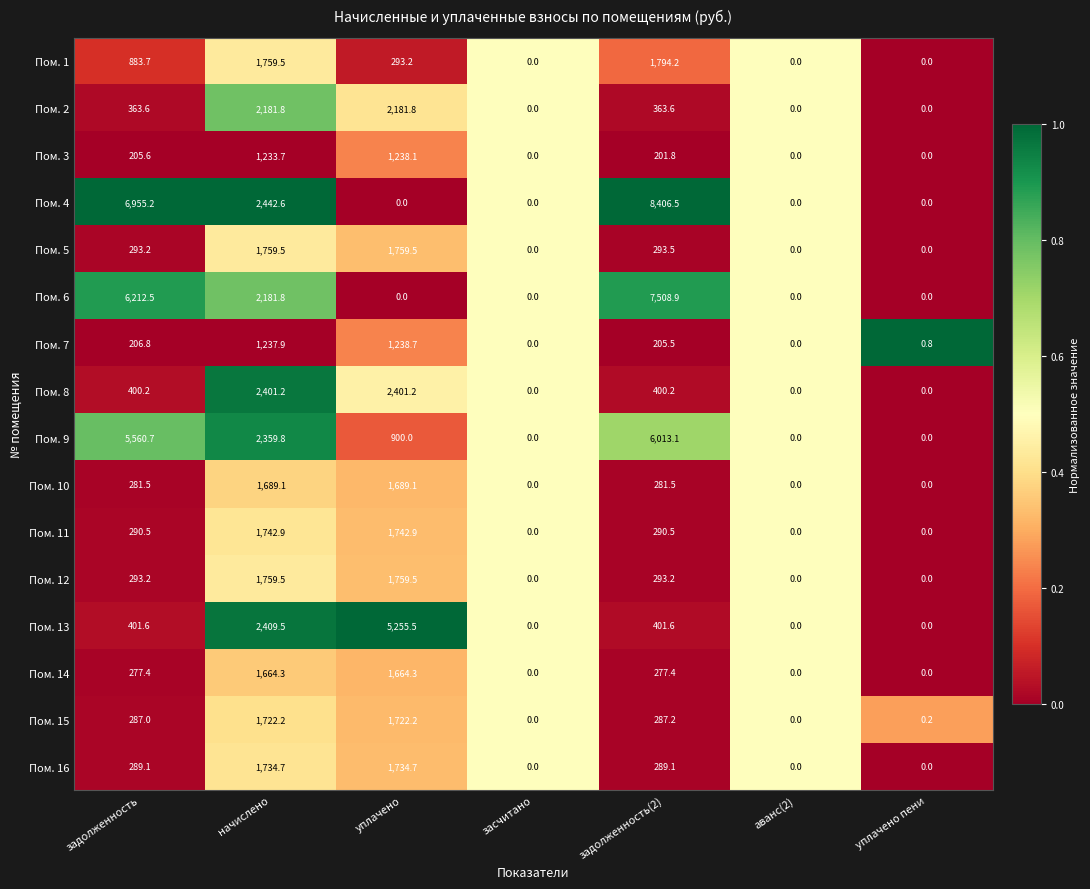

Where does the Пом. 14 series first go above 277?

задолженность